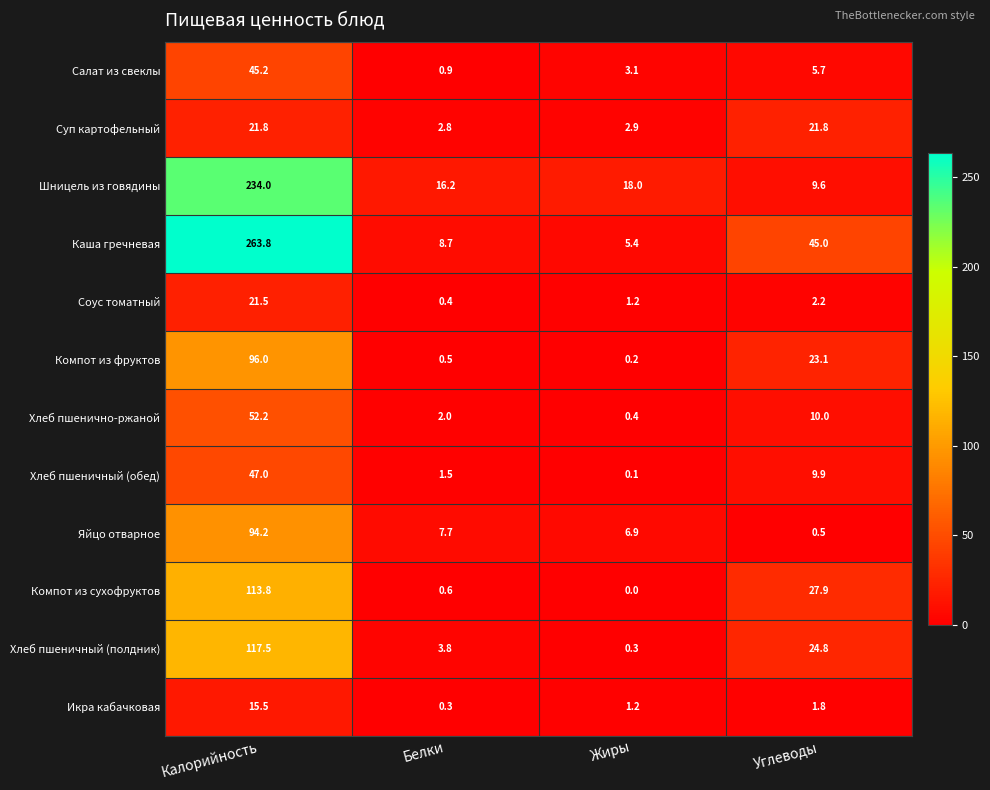

What is the sum of the Компот из сухофруктов values at Белки and Углеводы?

28.5